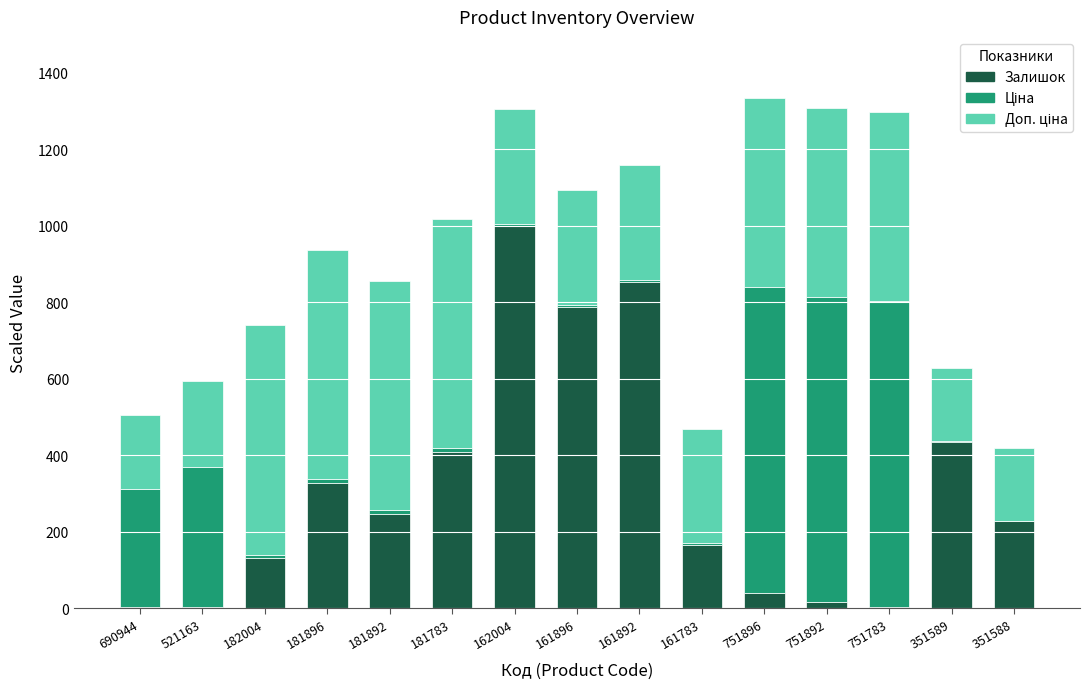

What is the maximum value for Залишок?

1000.0